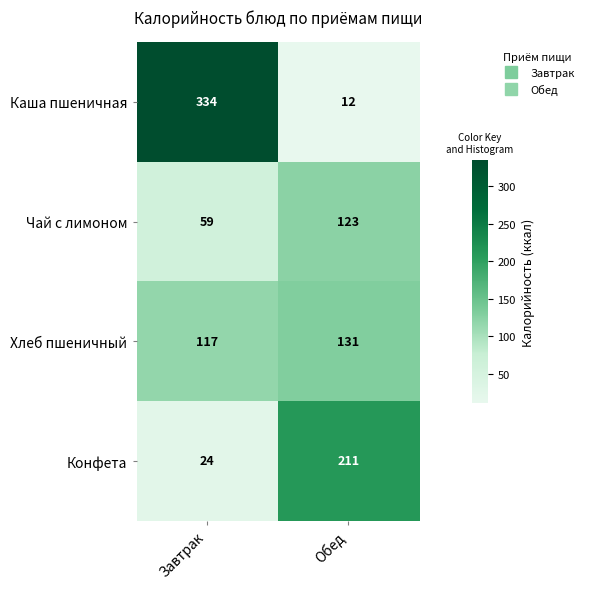

Which series changed the most between Завтрак and Обед?

Каша пшеничная